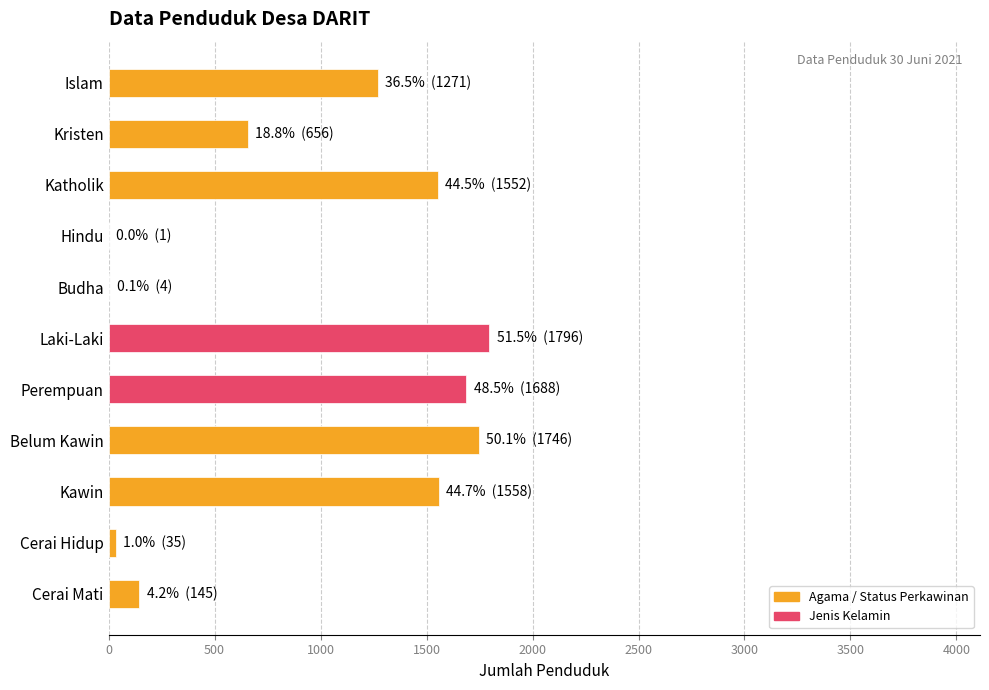

Are the bars grouped side by side (vs. stacked)?

No